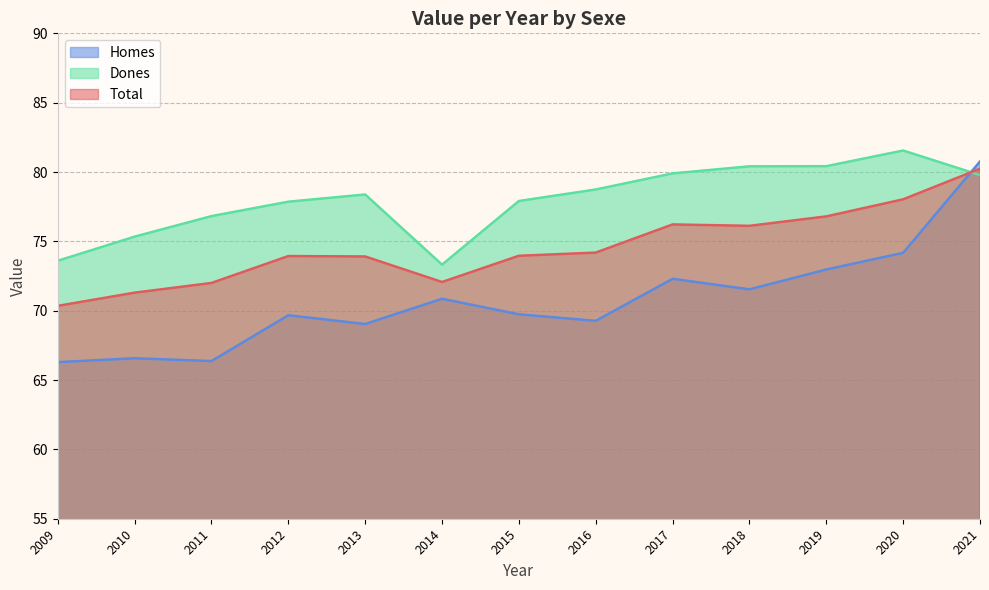

How many interior local valleys does the Homes series have?

4